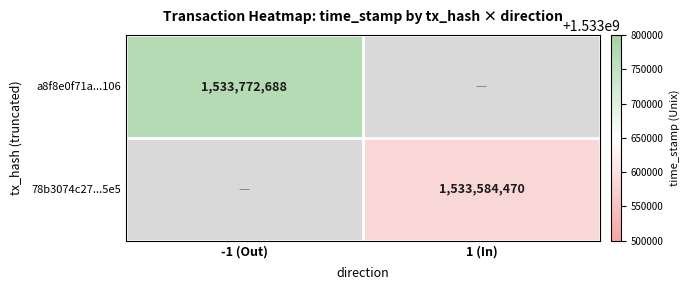

True or false: a8f8e0f71a...106 has a value of 533287753 at -1 (Out).

False